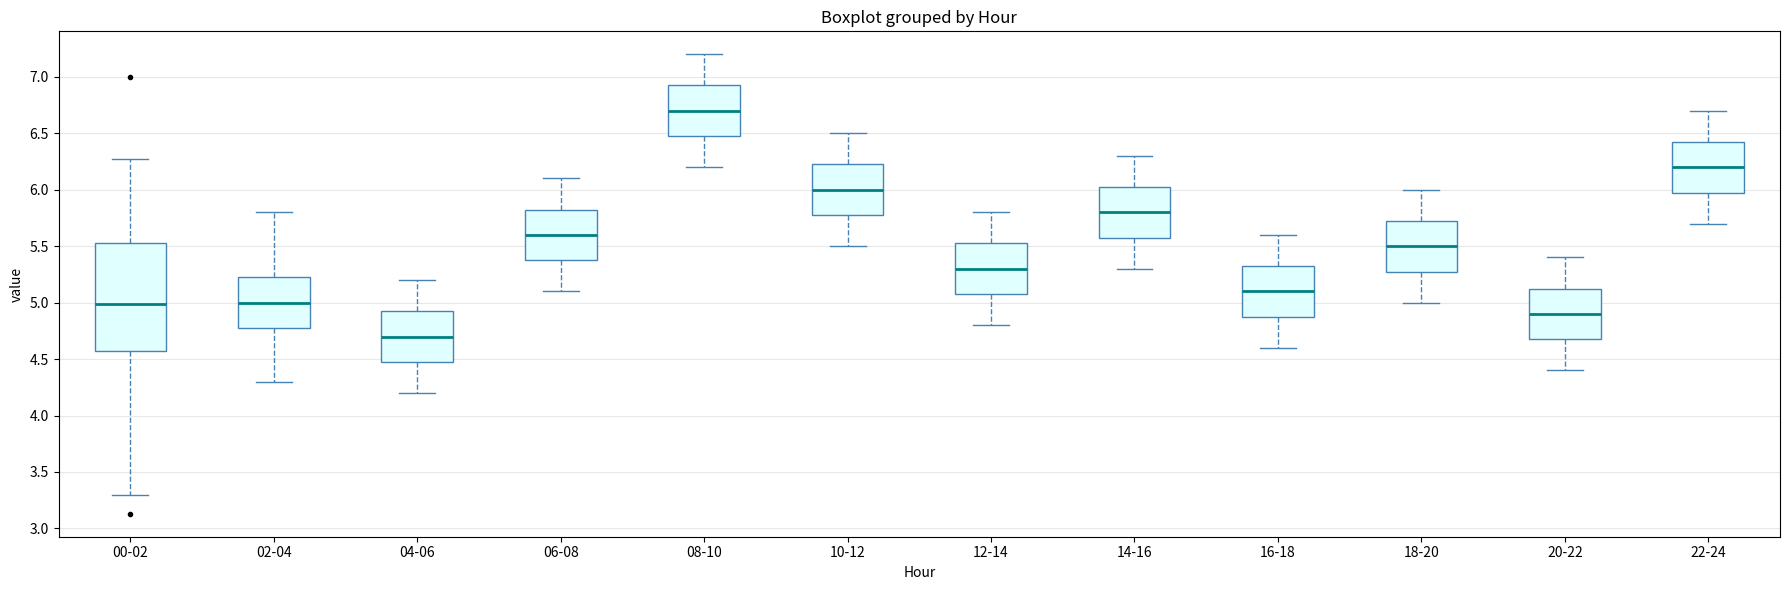

Where does the lower whisker of the box for 16-18 end on the y-axis? The values are not printed on the chart, so give them approximately, as read against the axis.

4.60